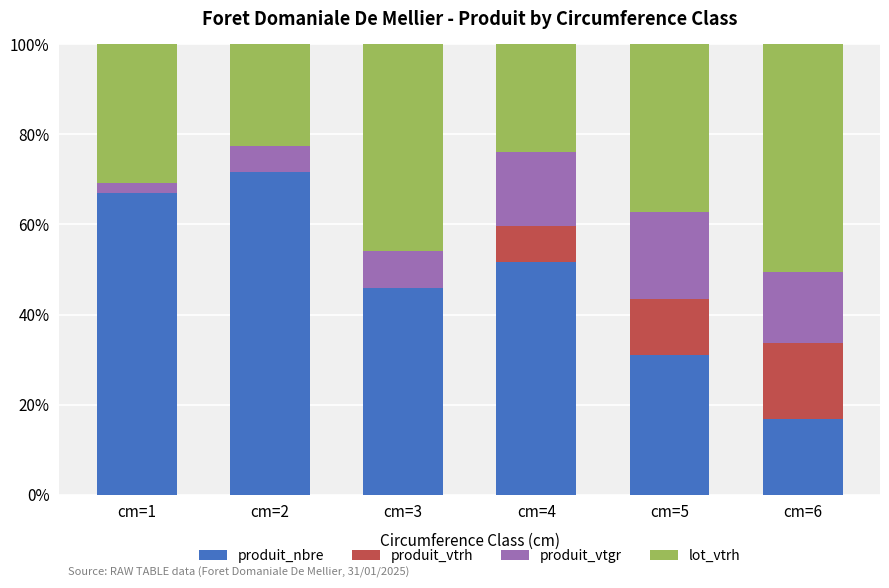

What is the total value across all series at cm=1?

100.0